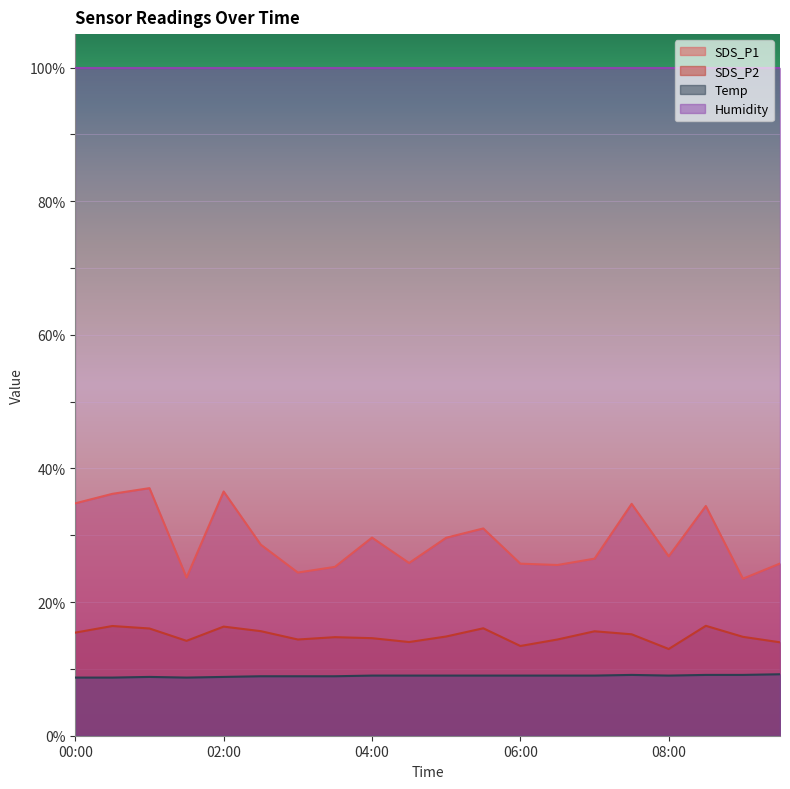

Count the number of data series in this chart.

4